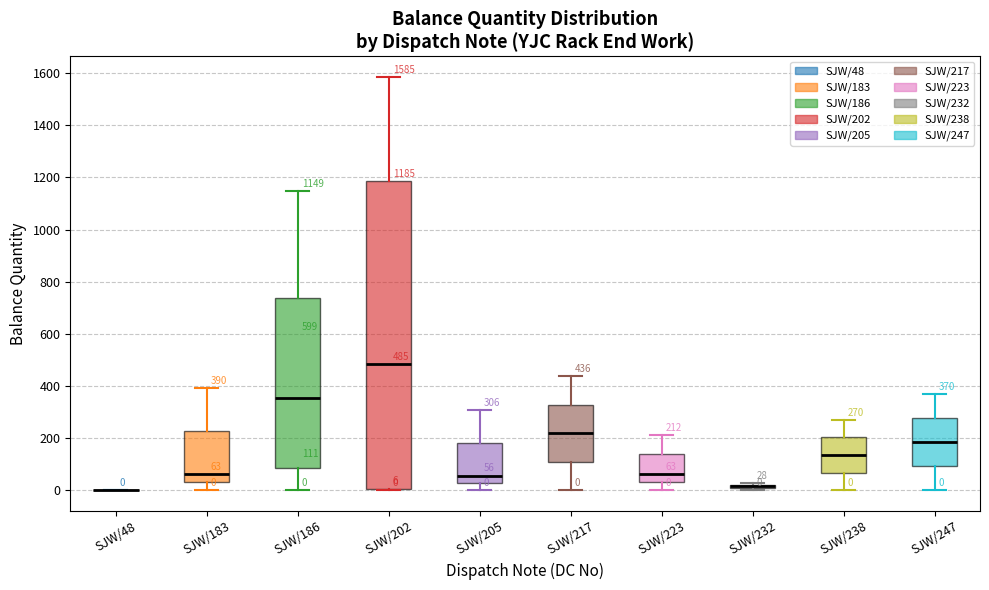

Comparing the boxes themselves (not the whiskers), which one is the tallest?

SJW/202